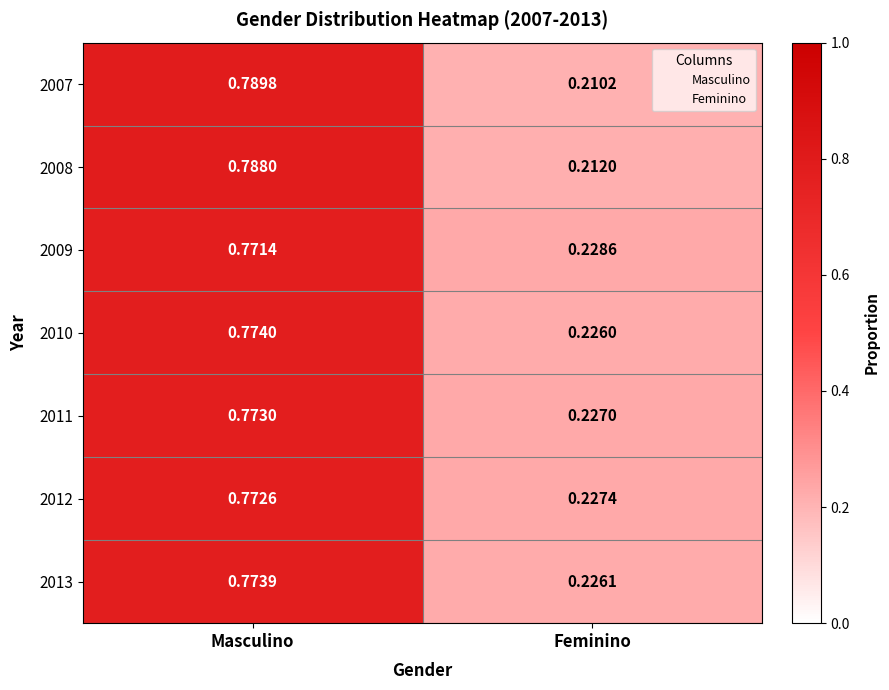

Where is 2013 nearest to the value 0?

Feminino